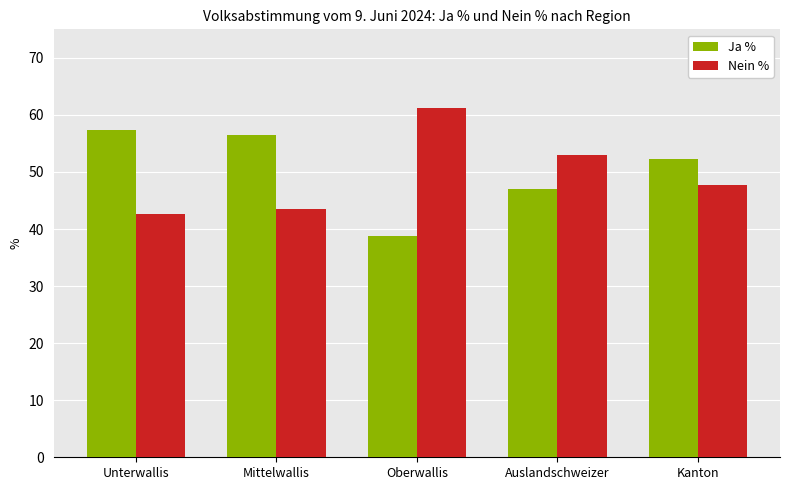

How many series are shown in this chart?

2